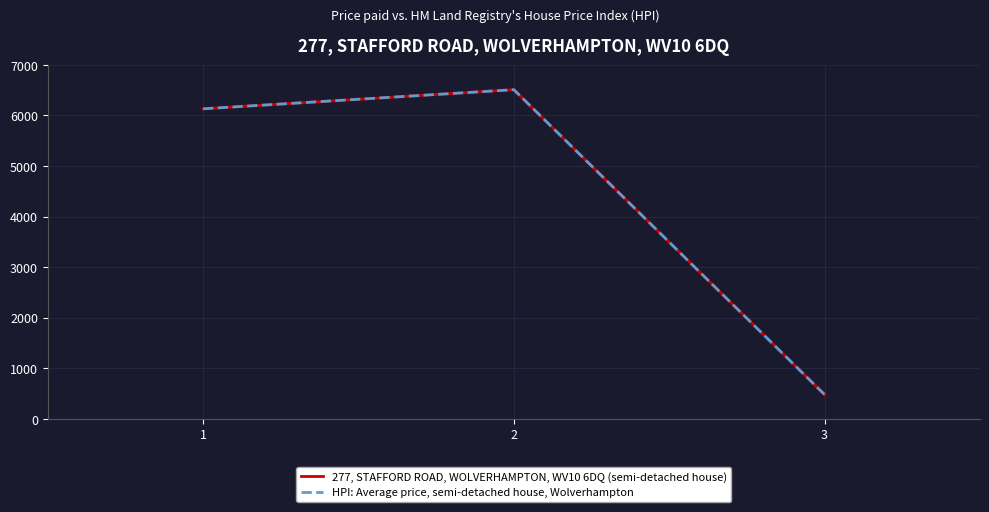

Is this an area chart (filled region under the line)?

No